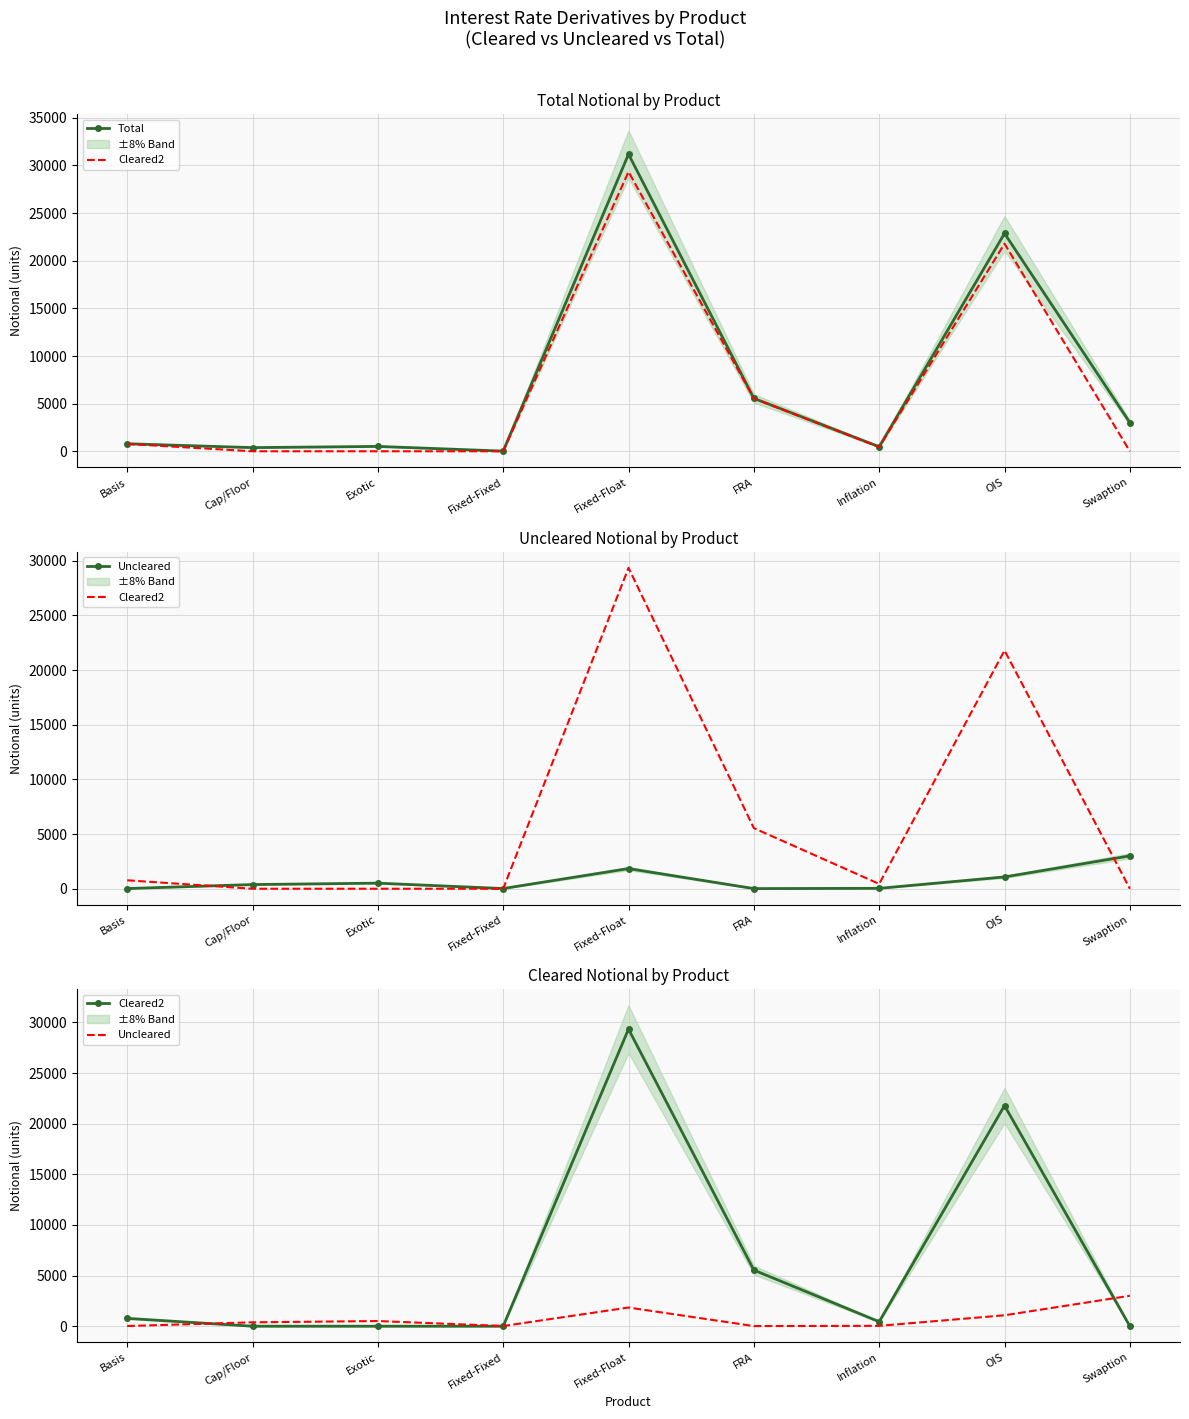

Reading left to right, transcribe all the data shown in this chart.

Total: 791	383	511	18	31185	5556	478	22867	3007
Cleared2: 773	0	0	0	29341	5543	442	21789	1
Uncleared: 18	383	511	18	1844	13	36	1079	3006